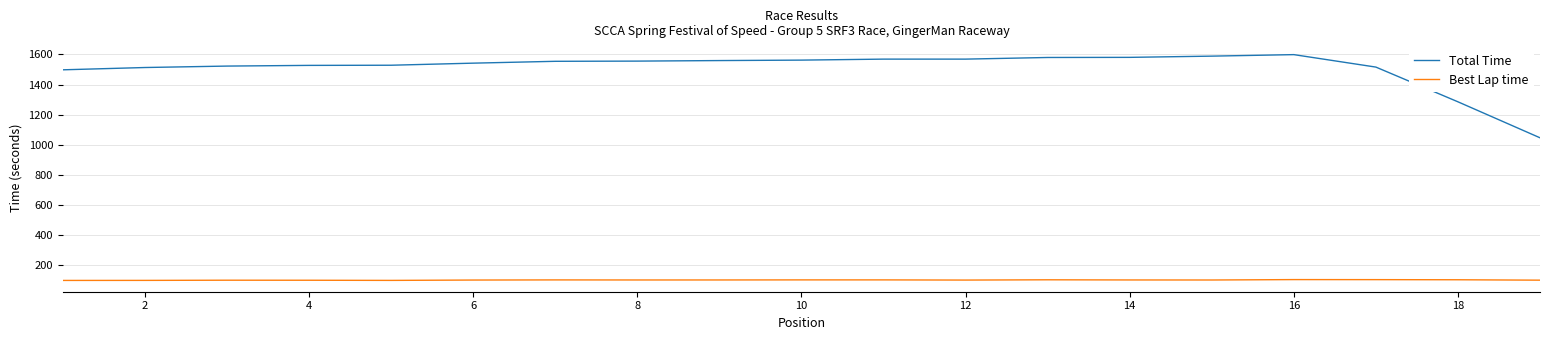

True or false: Total Time and Best Lap time cross at least once.

False